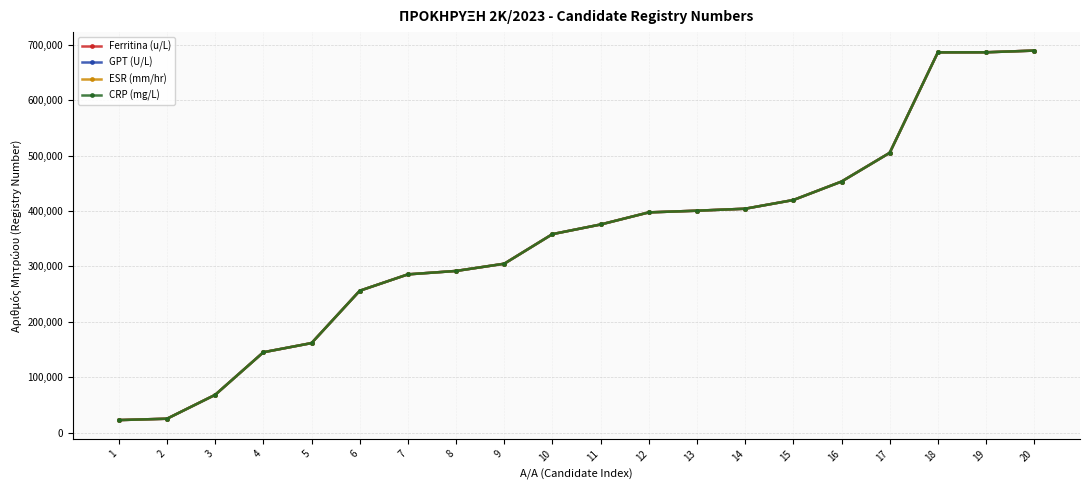

The Ferritina (u/L) series shows 14968 at 2. True or false?

False